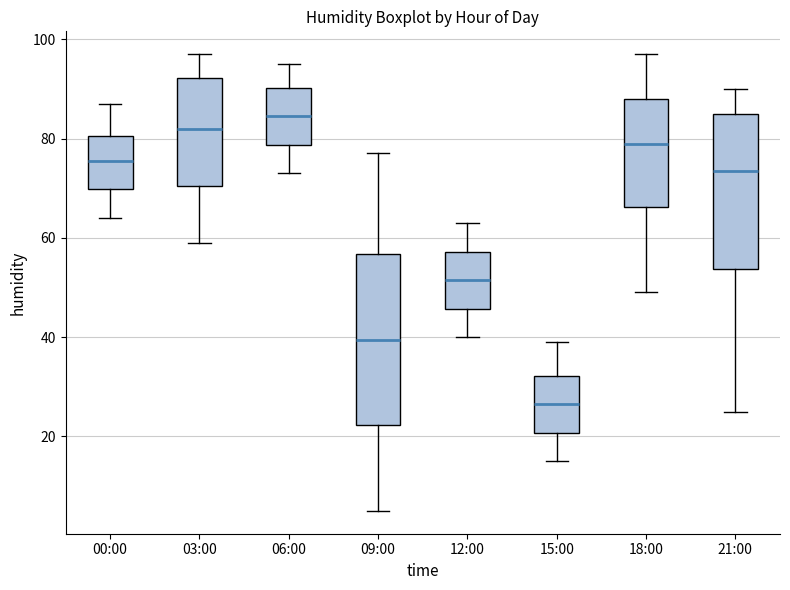

Where is the lower edge of the box for 09:00 on the y-axis? The values are not printed on the chart, so give them approximately, as read against the axis.

22